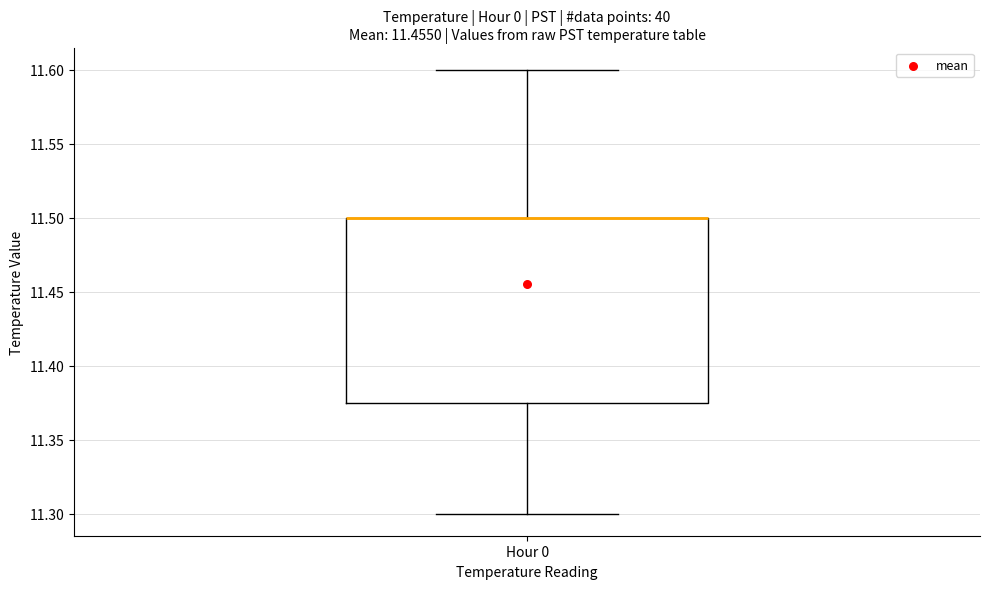

Transcribe this box plot: give where the median line is, the range the box spans, and where the two whiskers end, as read against the y-axis. The values are not printed on the chart, so give them approximately, as read against the axis.

median 11.500 (drawn on the box's upper edge), box 11.375 to 11.500, whiskers 11.300 to 11.600